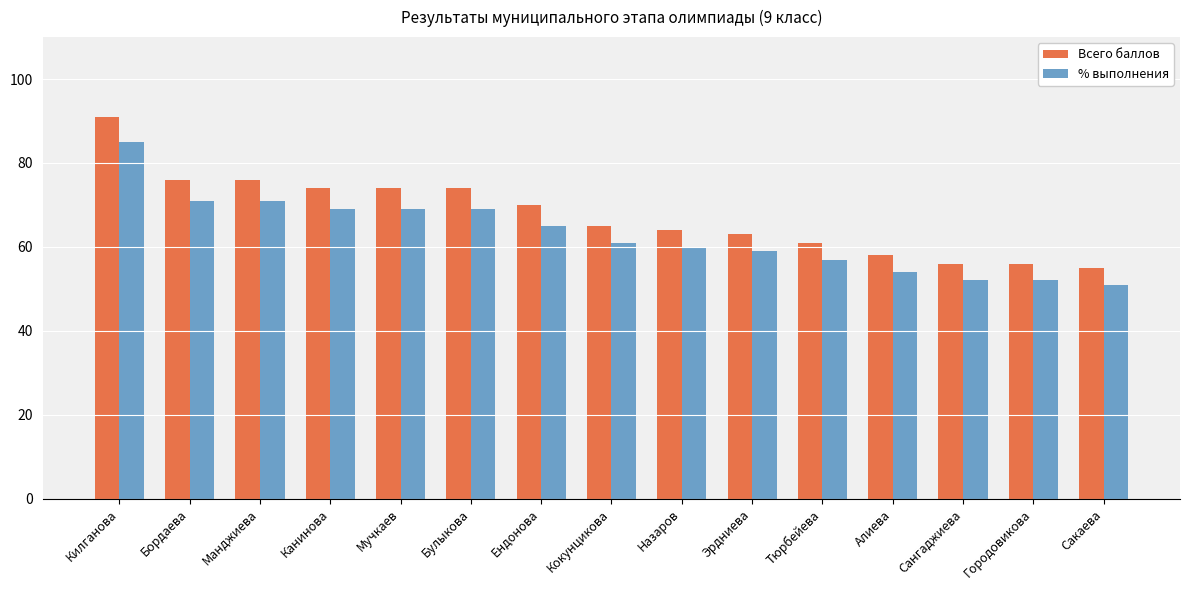

What is the difference between the second highest and second lowest values in the % выполнения series?

19